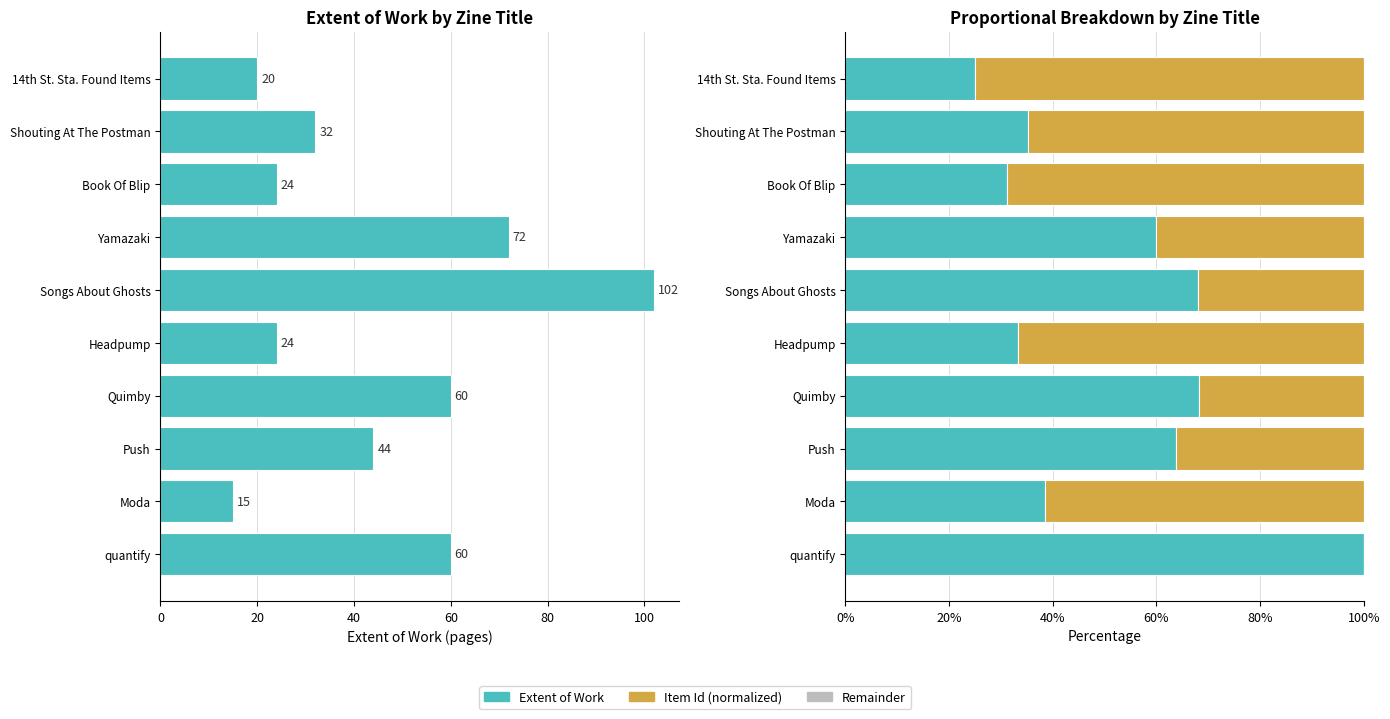

True or false: Extent of Work has a value of 34.9 at 14th St. Sta. Found Items.

False